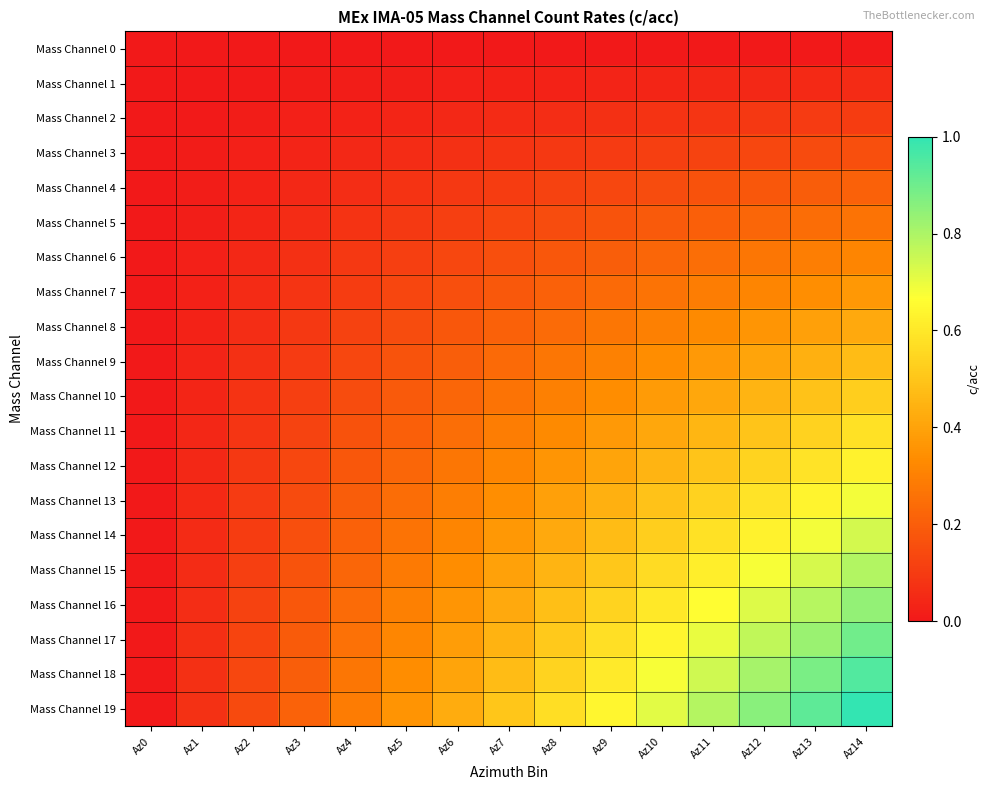

Which has a higher value, Az12 or Az10?

Az12